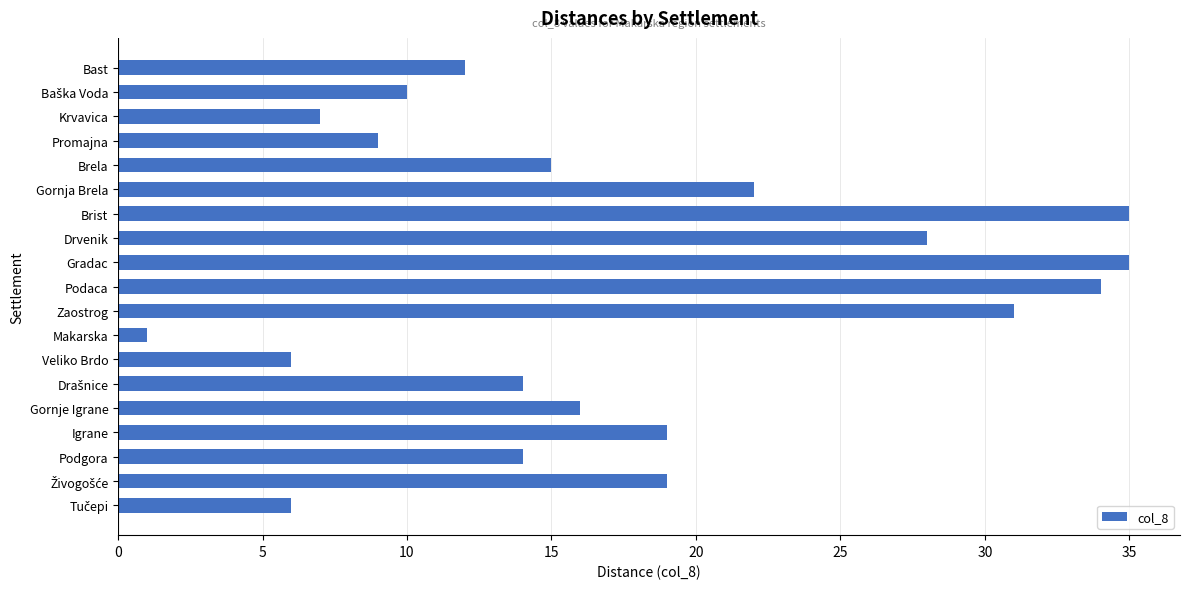

How many data points does each series have?

19